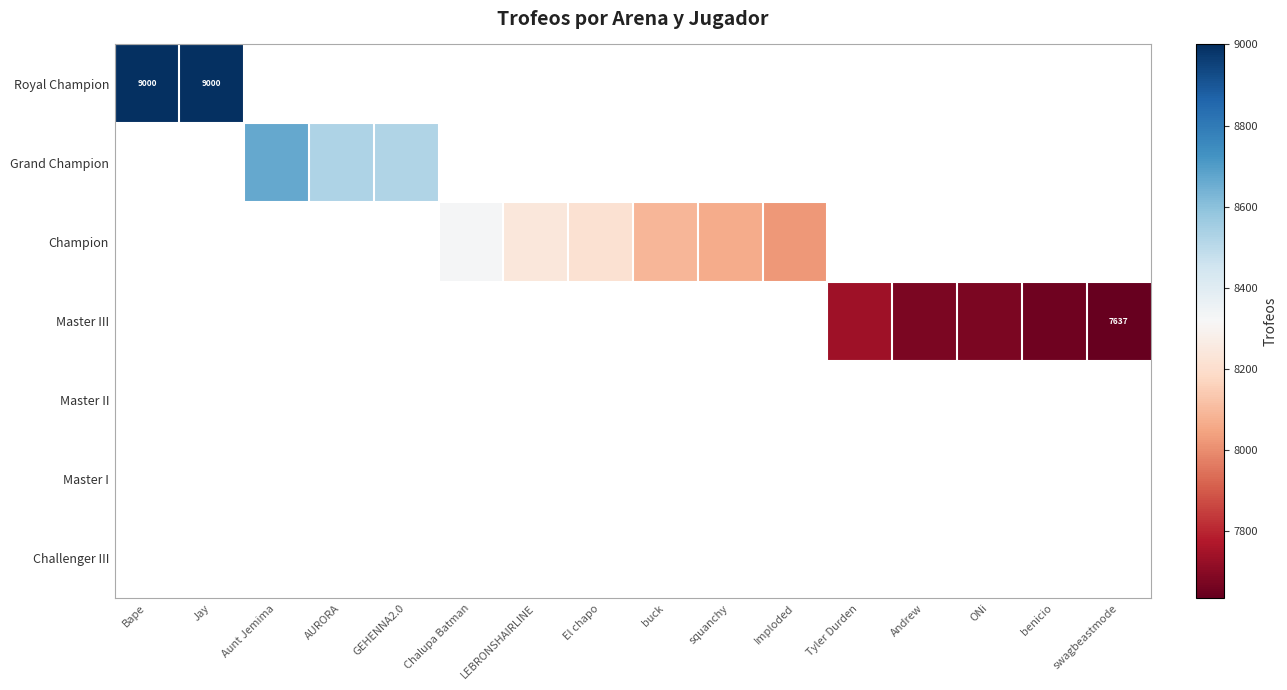

Which category has the lowest value across all series?

swagbeastmode